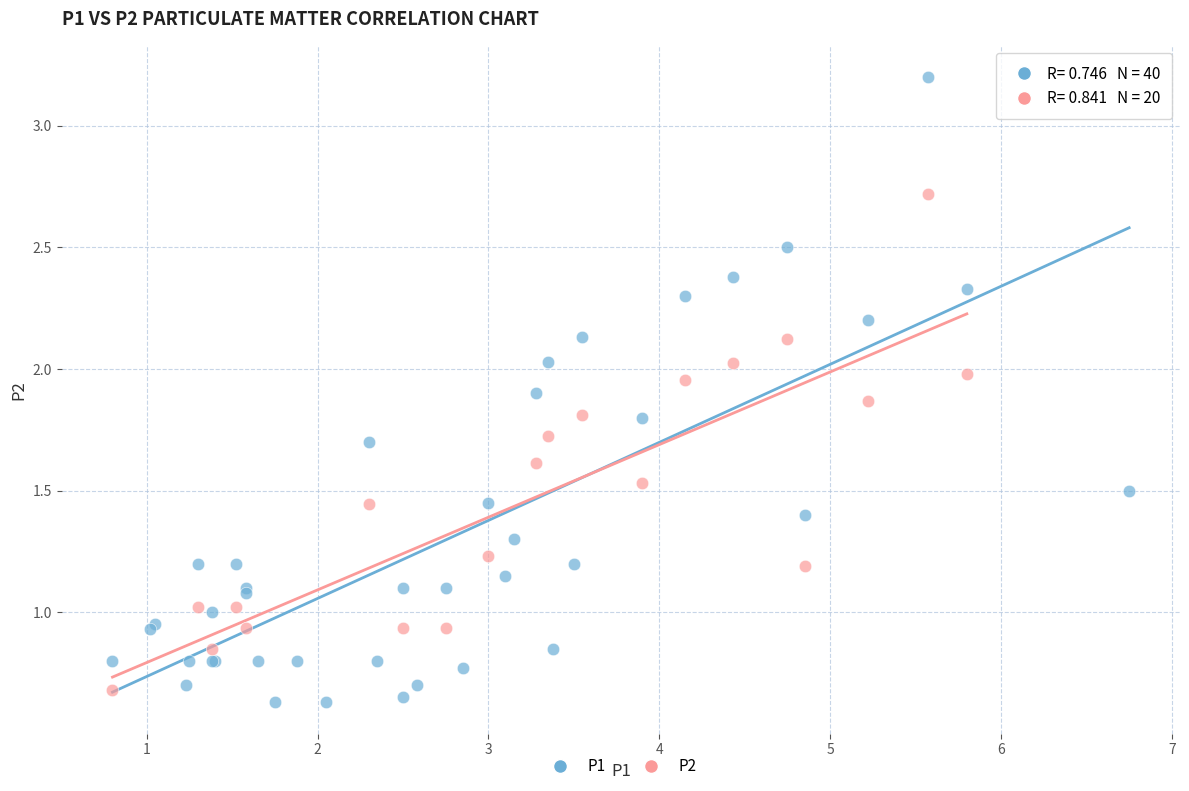

Which series has the largest Y range (max minus min)?

P1